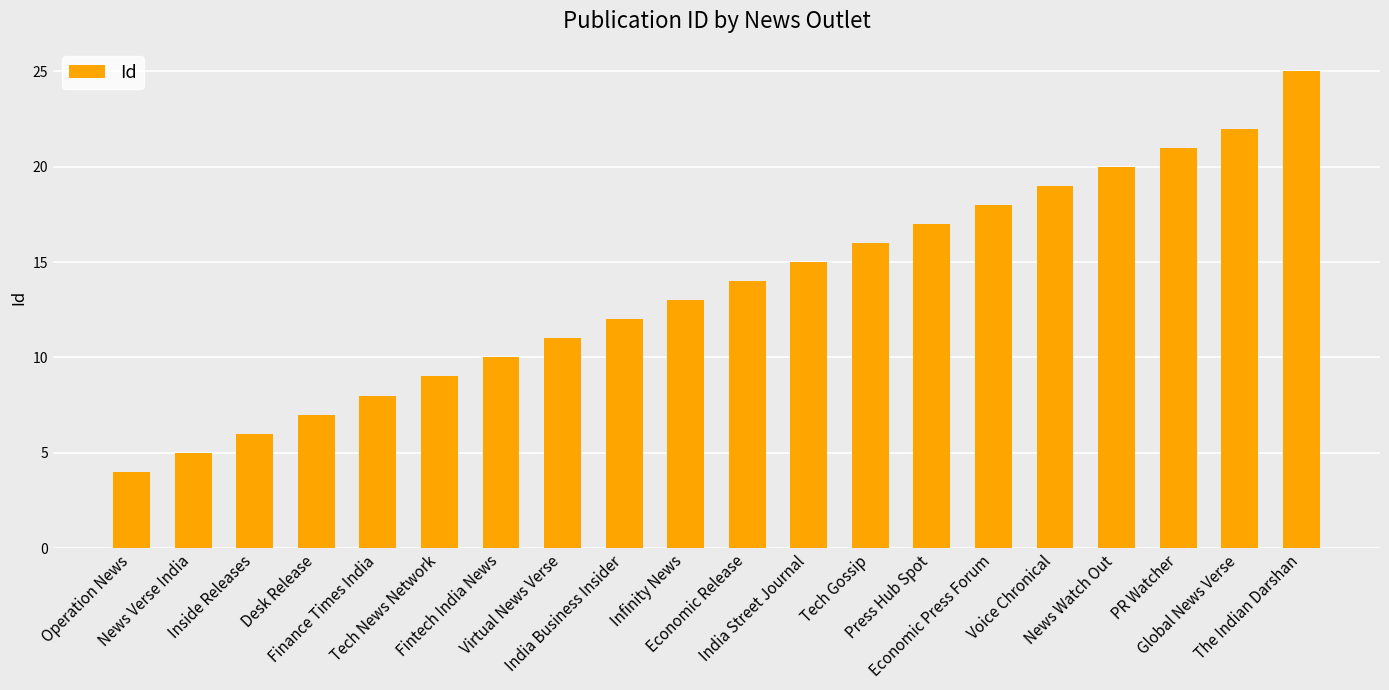

How many bars are there in total?

20